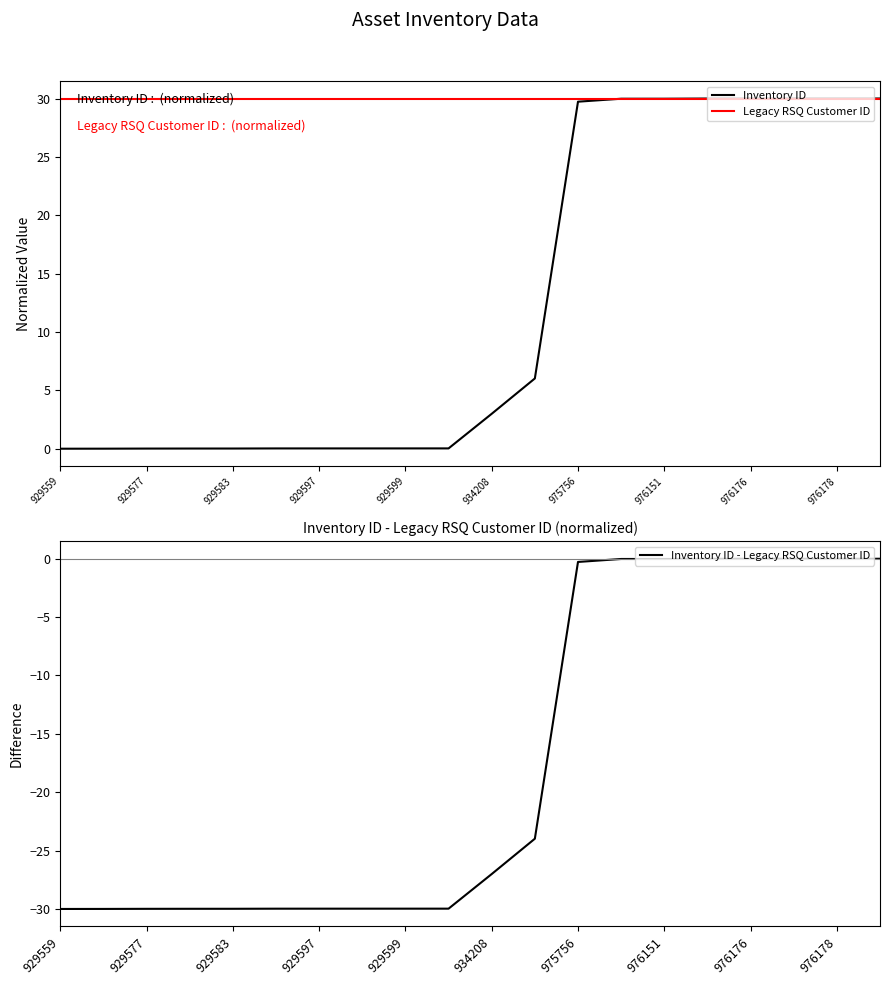

How many categories are shown in the chart?

20